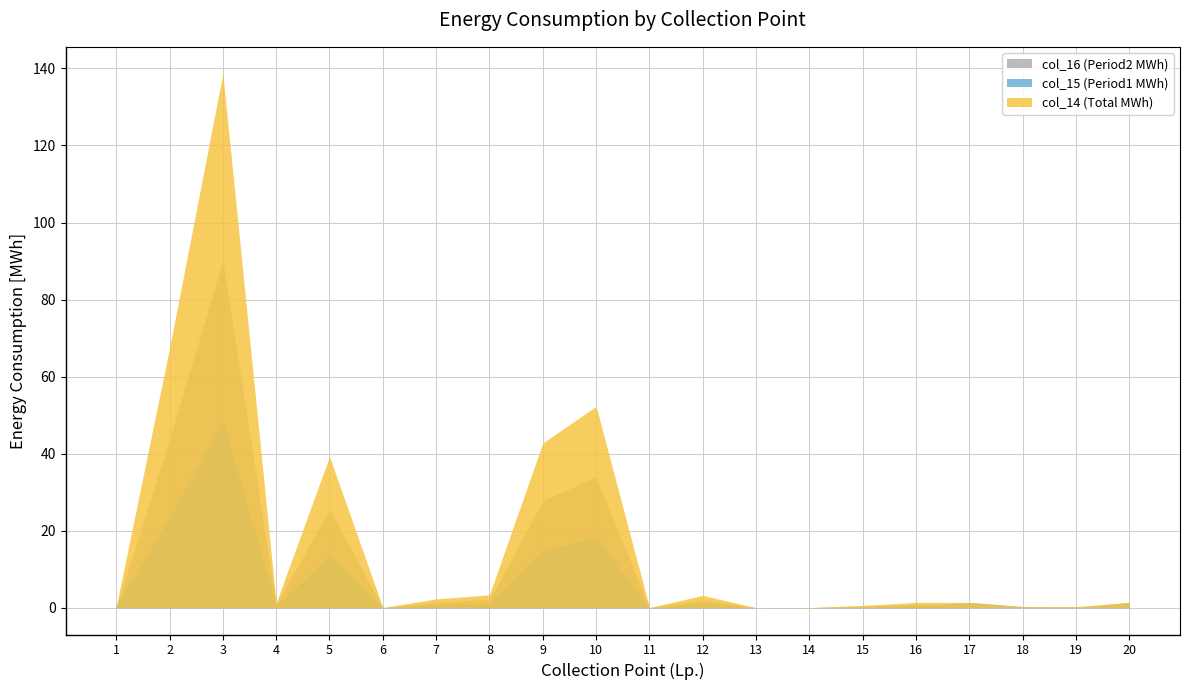

True or false: col_15 (Period1 MWh) and col_14 (Total MWh) cross at least once.

False